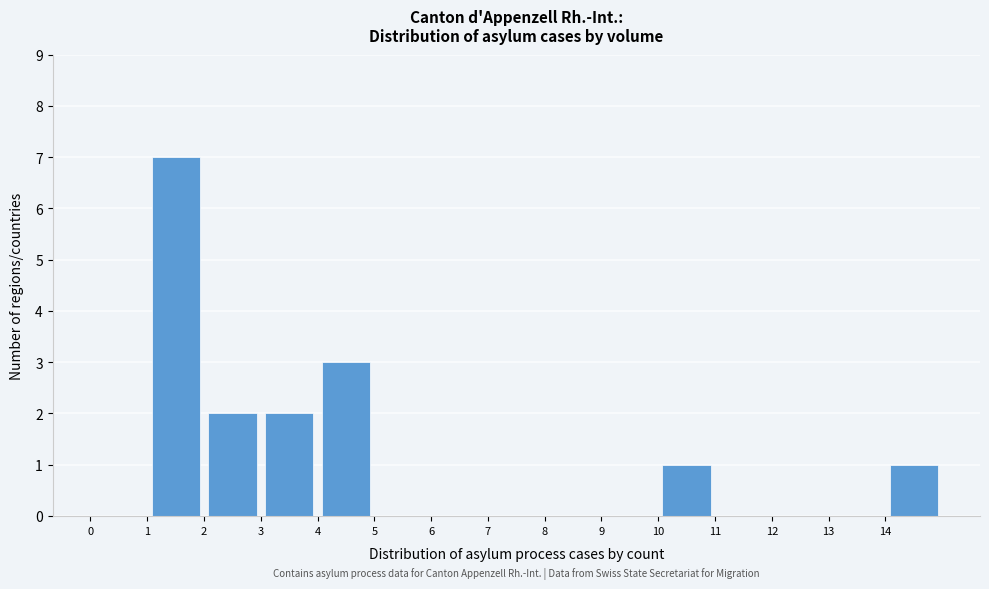

What is the height of the bar covering 4 to 5 on the x-axis? The values are not printed on the chart, so give them approximately, as read against the axis.

3